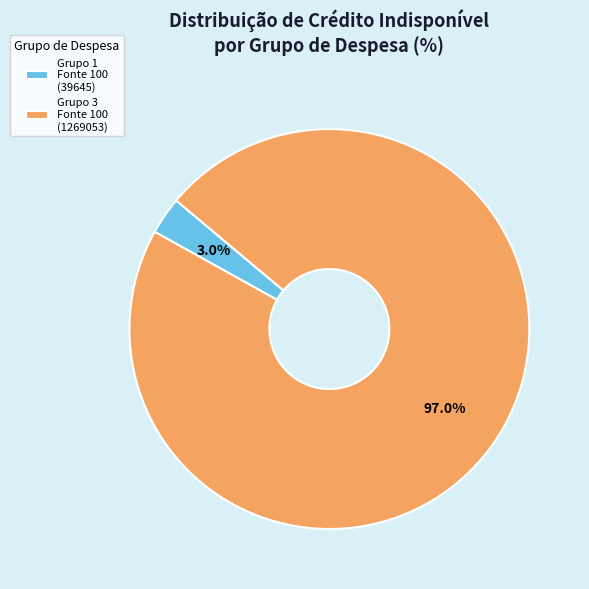

Rank the categories by value from highest to lowest.

Grupo 3 Fonte 100 (1269053), Grupo 1 Fonte 100 (39645)